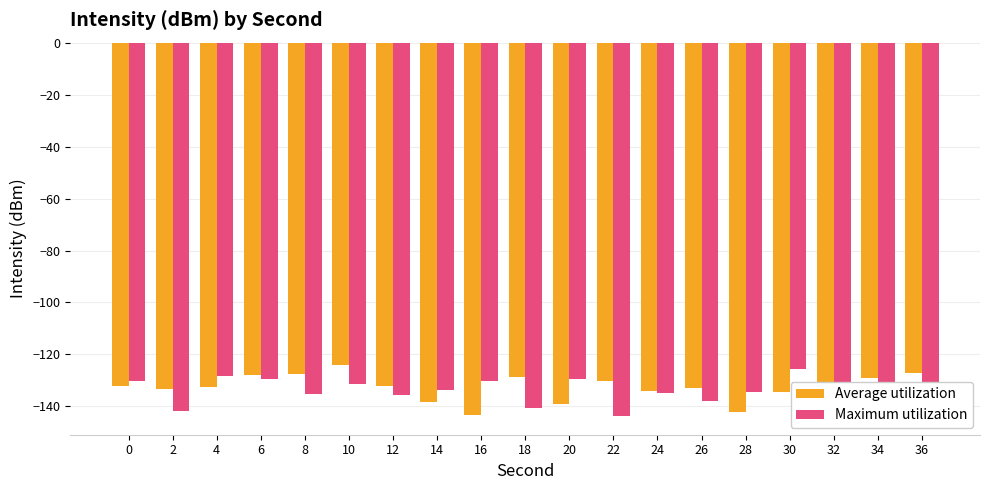

Is it true that Maximum utilization equals -48.4 at 14?

False